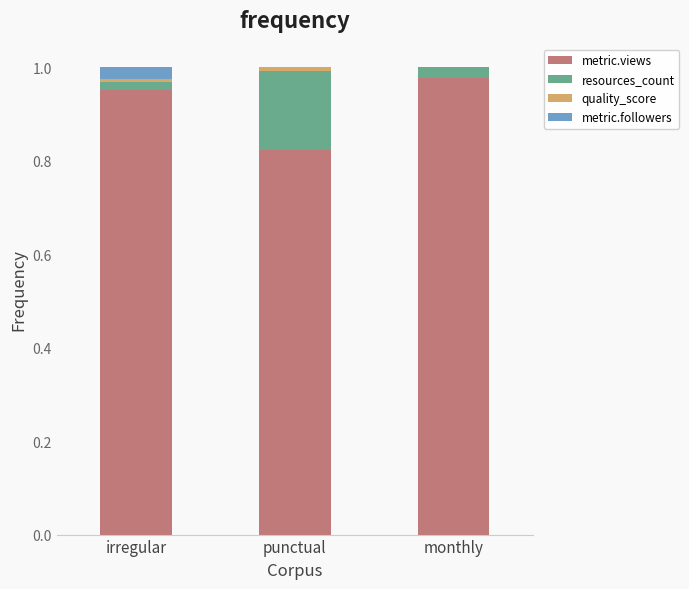

List the series in order of their peak value, highest first.

metric.views, resources_count, metric.followers, quality_score